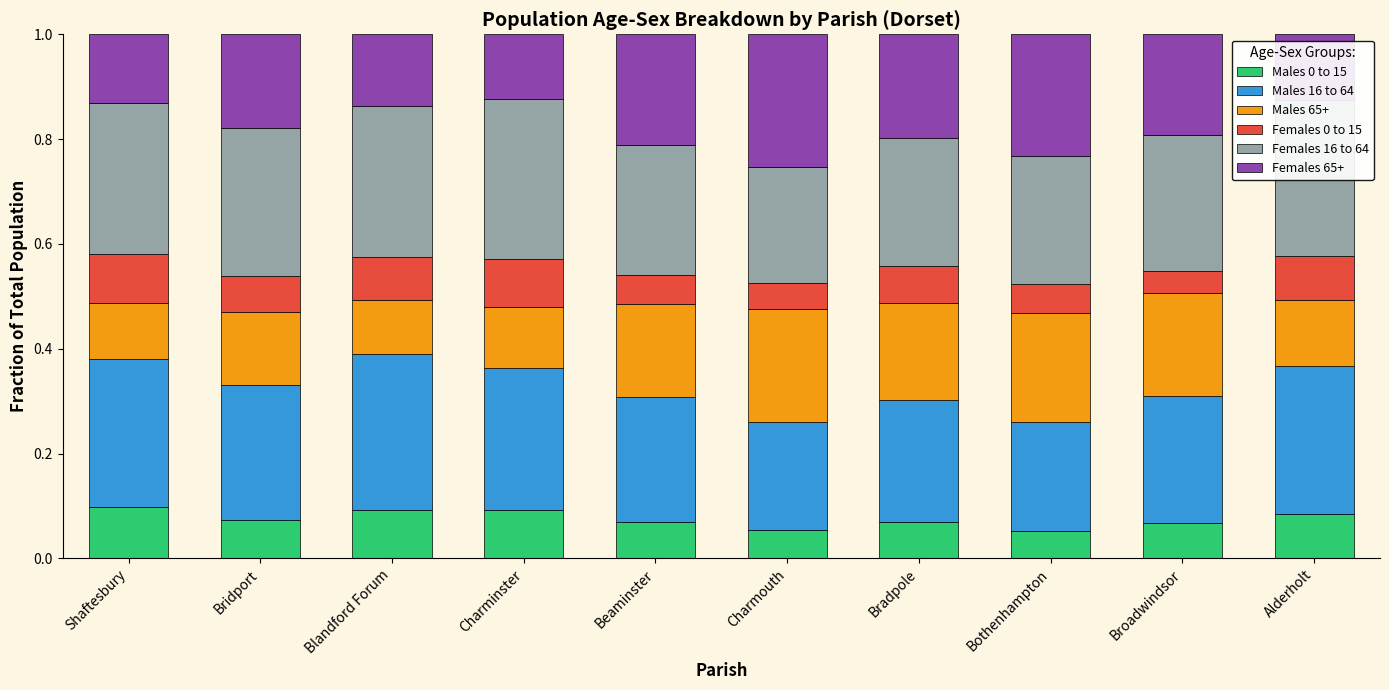

What is the total value across all series at Charmouth?

1.0